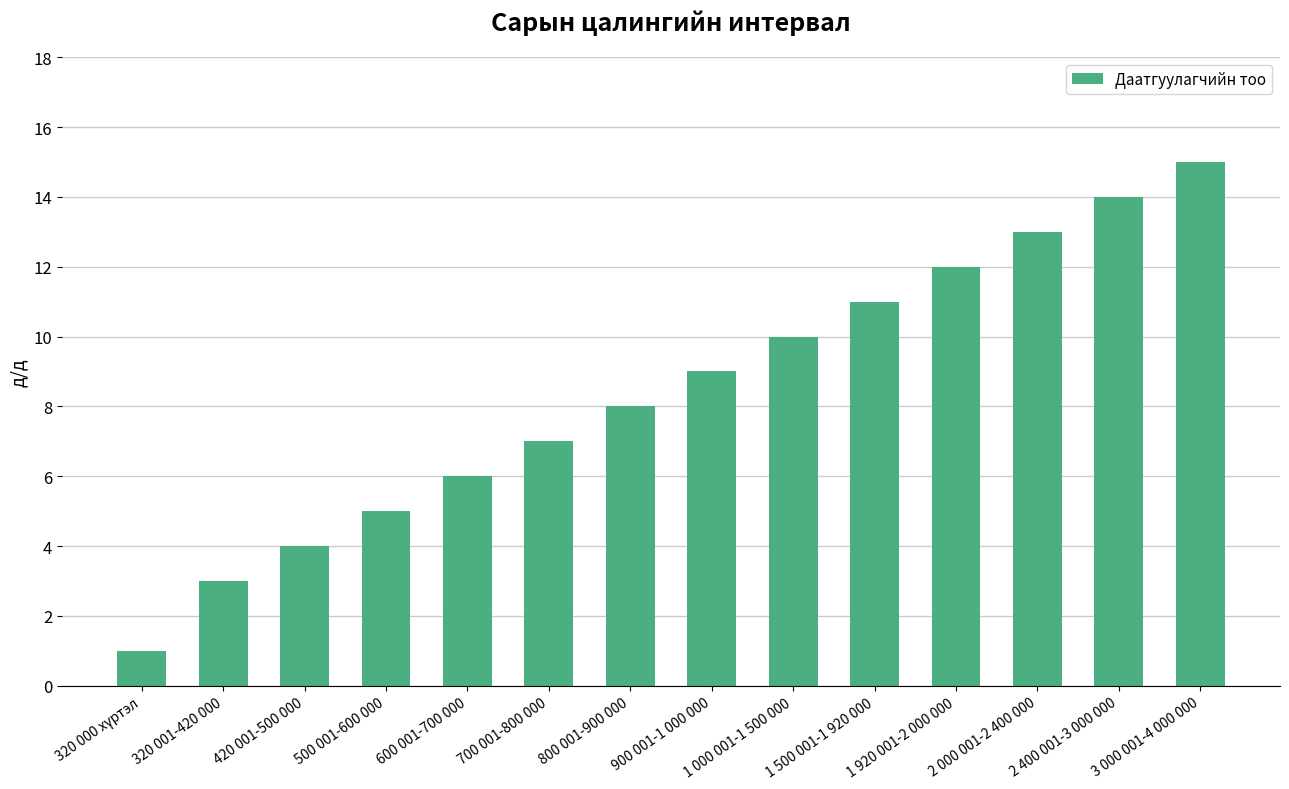

Reading right to left, extract all data points from this chart.

15	14	13	12	11	10	9	8	7	6	5	4	3	1